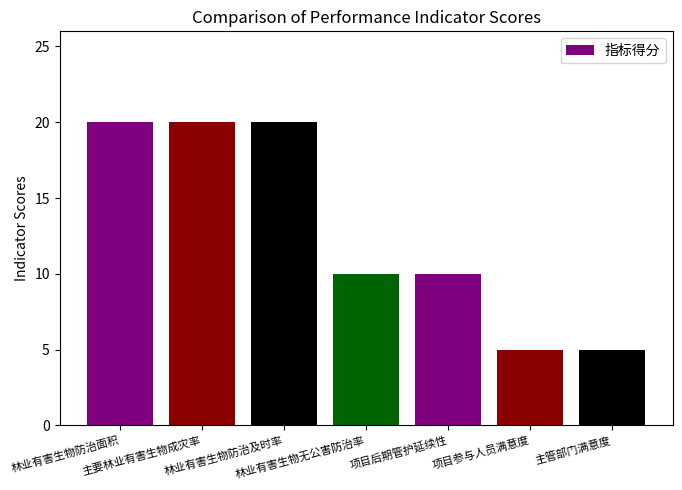

What is the smallest value displayed?

5